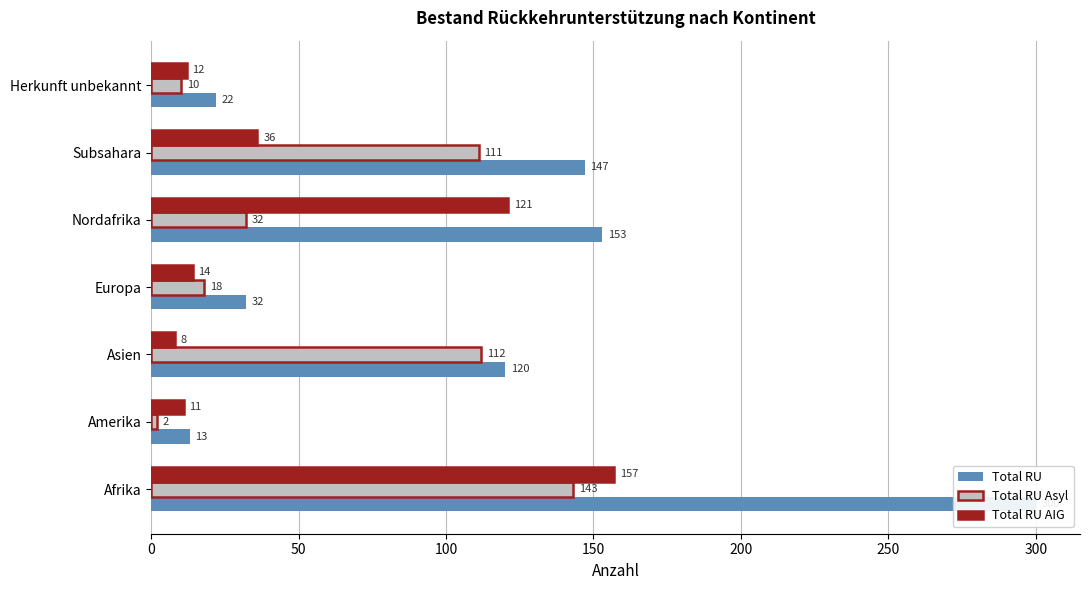

List the series in order of their peak value, highest first.

Total RU, Total RU AIG, Total RU Asyl